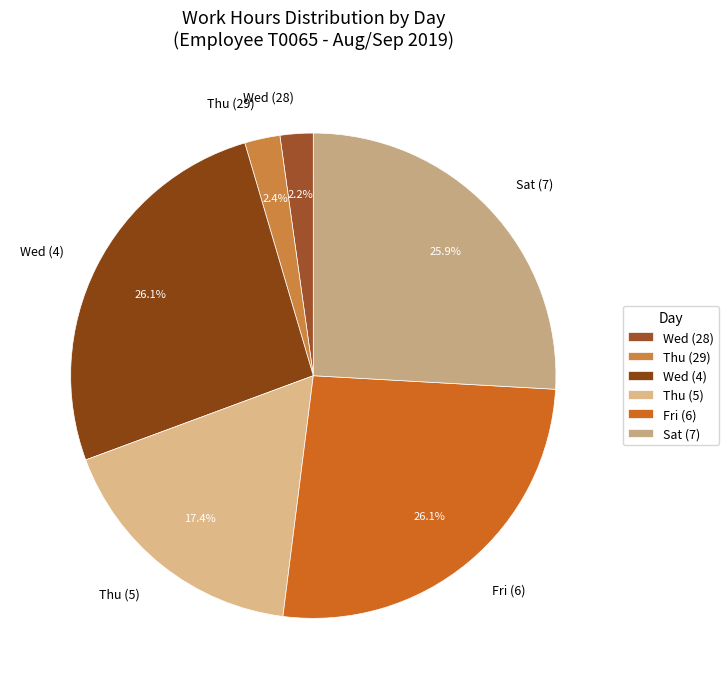

How much of the chart is everything except Fri (6)?

73.9%